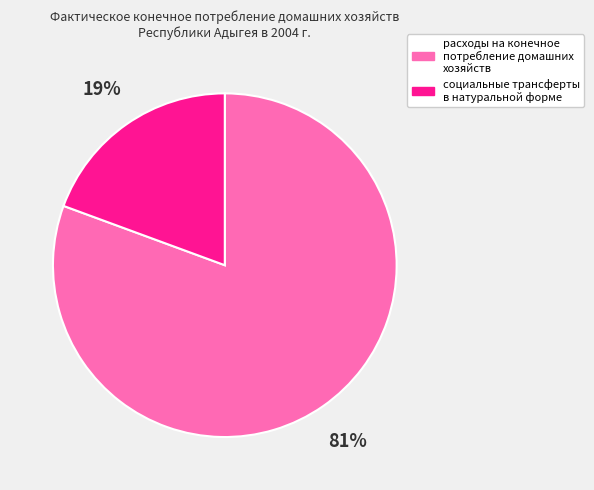

True or false: расходы на конечное потребление домашних хозяйств accounts for 81% of the total.

True